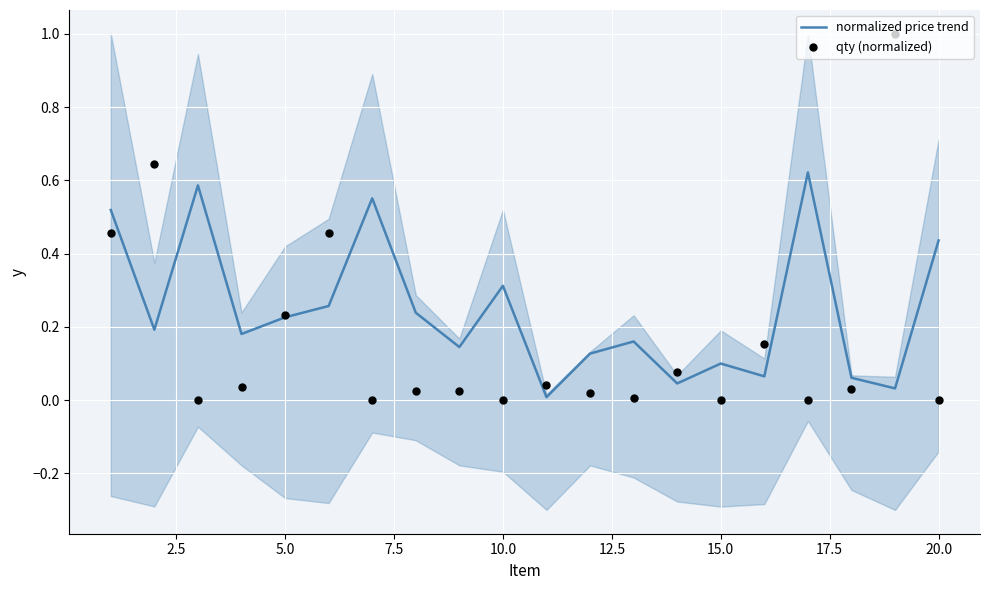

Which series reaches the minimum Y coordinate?

qty (normalized)